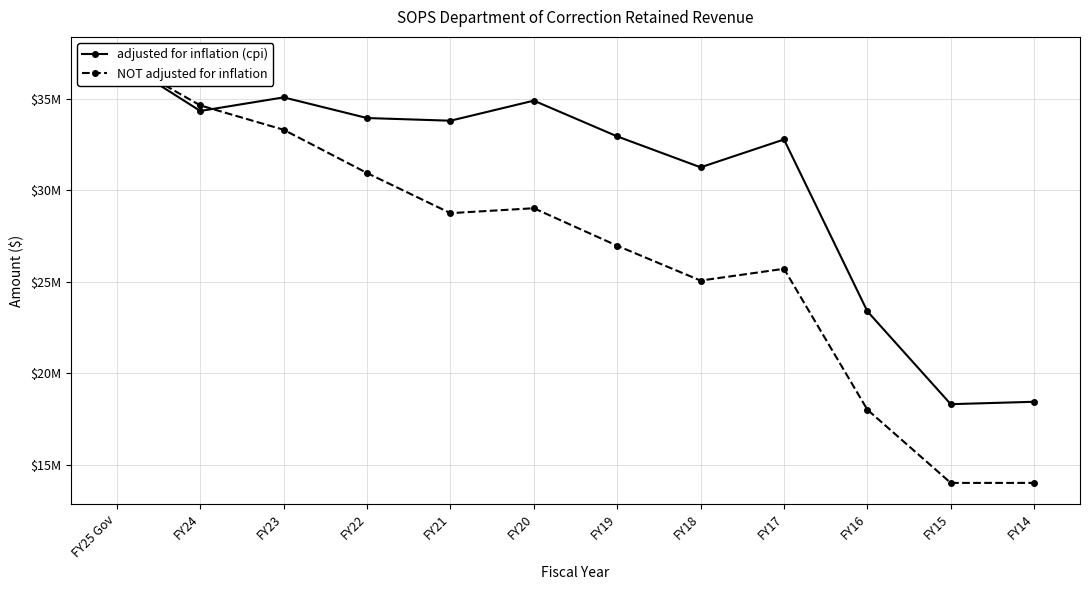

Between FY23 and FY21, which is larger?

FY23